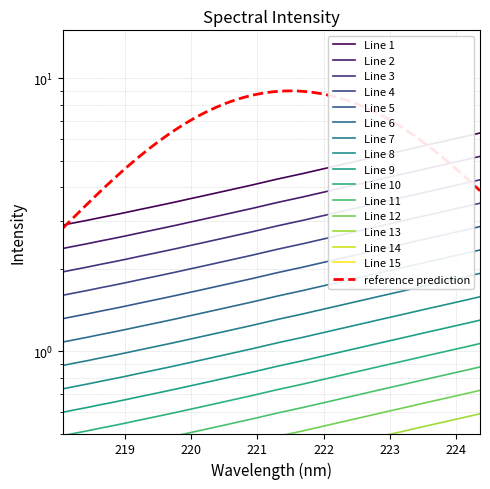

At which label is the value closest to 0?

218.0596